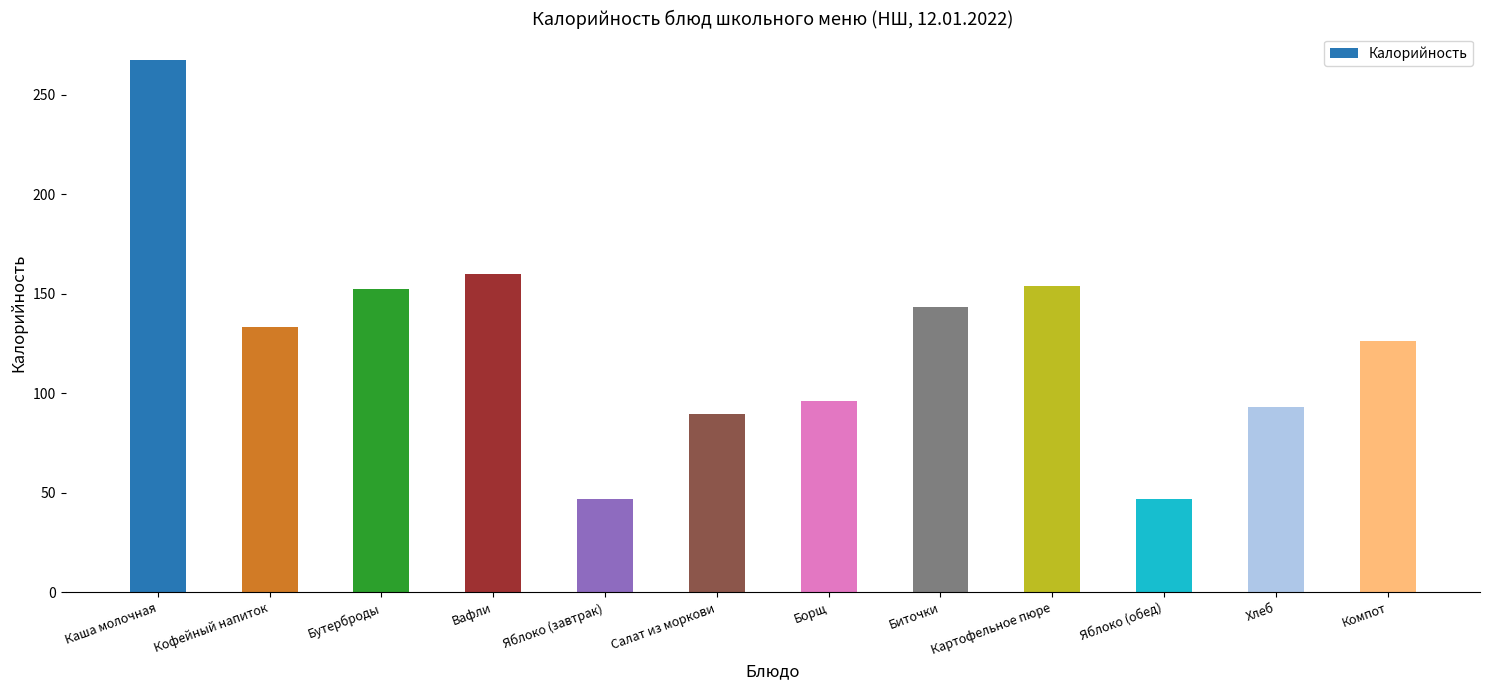

Is it true that the value at Компот is 28.1?

False